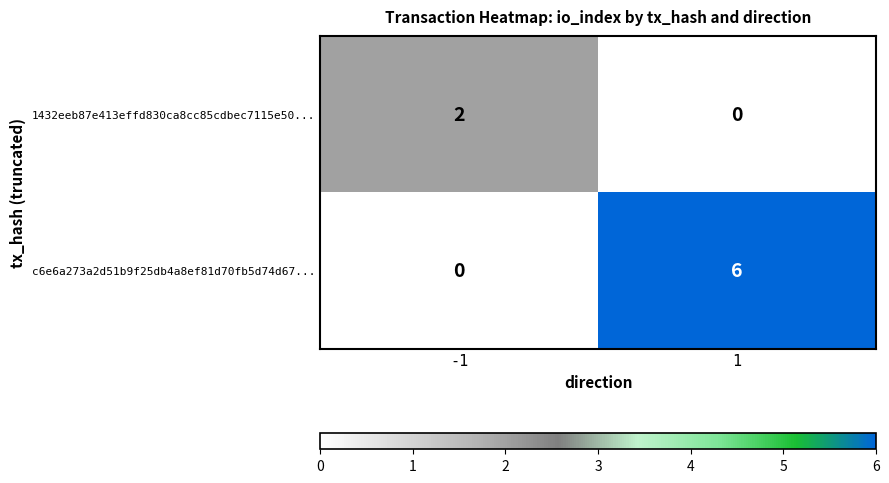

Which series changed the most between -1 and 1?

c6e6a273a2d51b9f25db4a8ef81d70fb5d74d67...